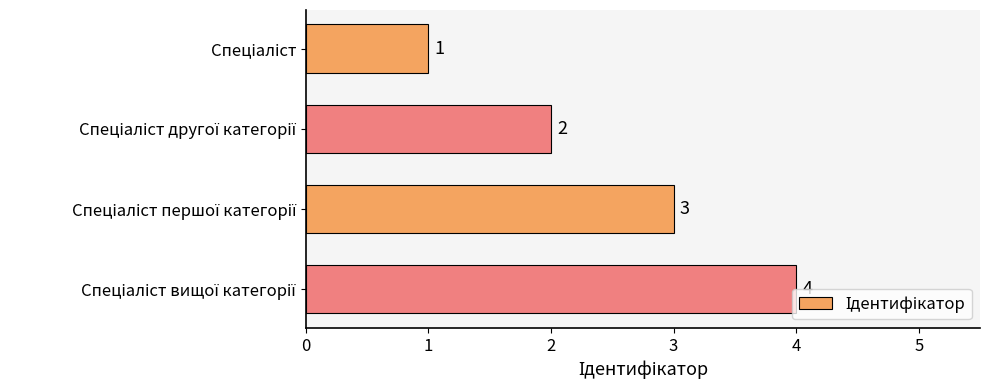

What is the value of the 1st bar from the top?

1